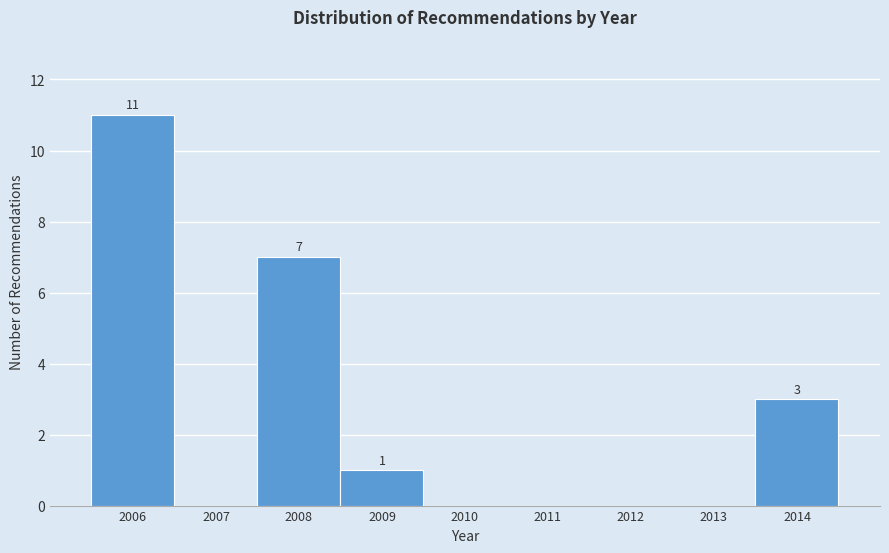

Over which range of the x-axis is the bar tallest?

2005.5 to 2006.5